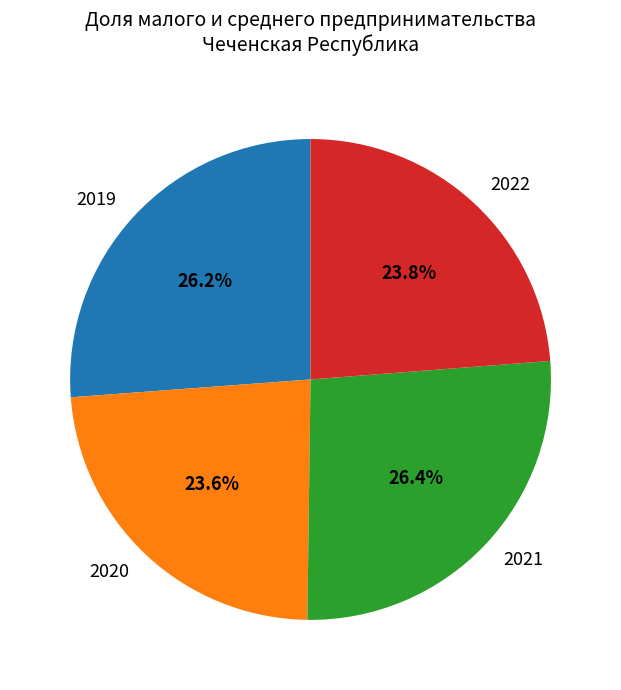

To the nearest percent, what portion does 2020 represent?

24%